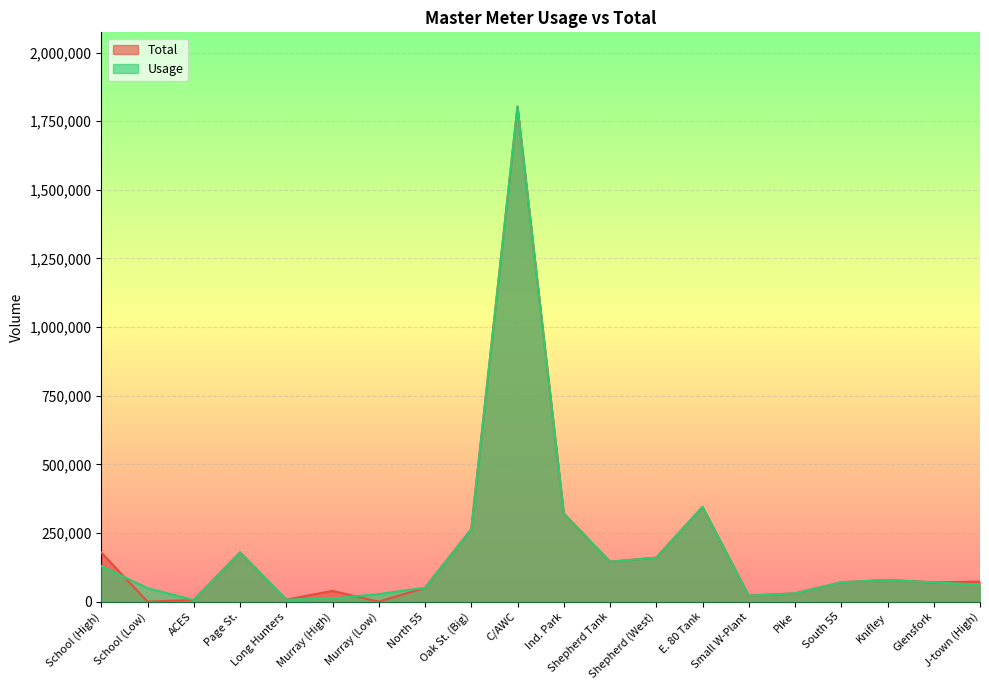

At which category does Usage reach its first local peak?

Page St.